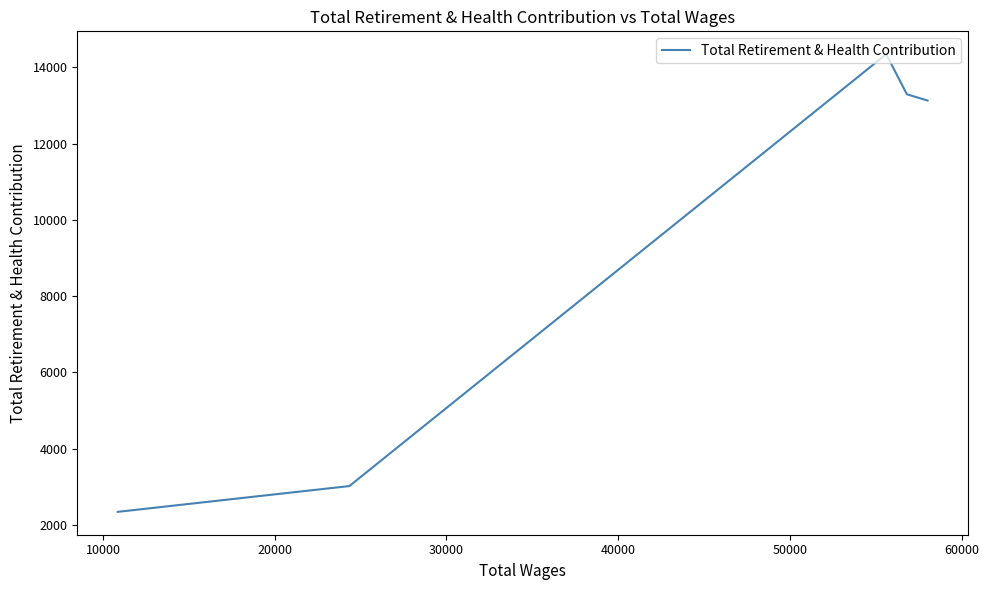

What is the sum of all values?

46141